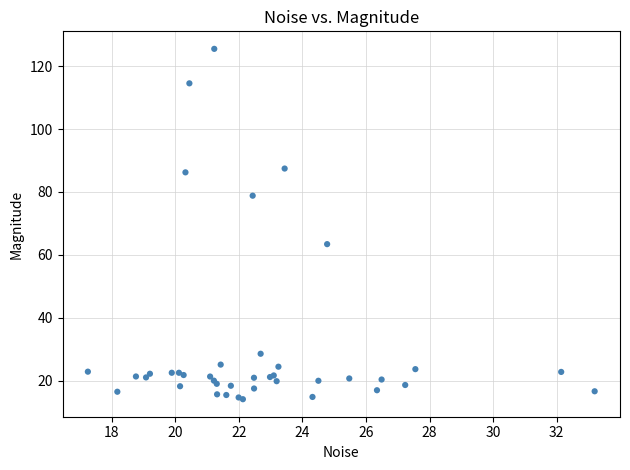

What Y value in the scatter plot is closest to 69?

63.4